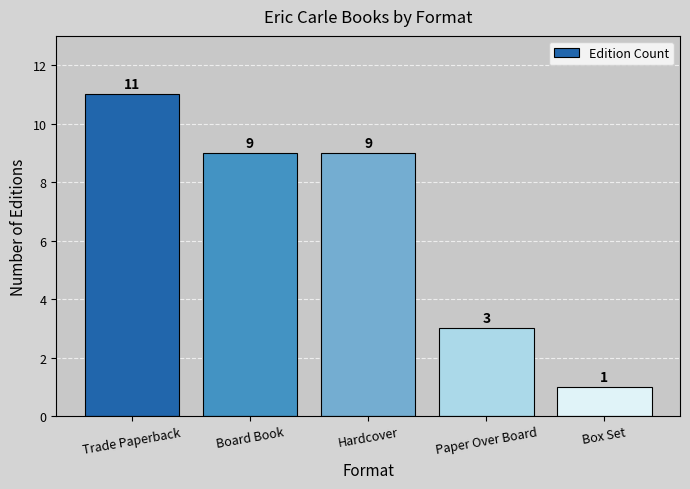

What is the minimum value shown in the chart?

1